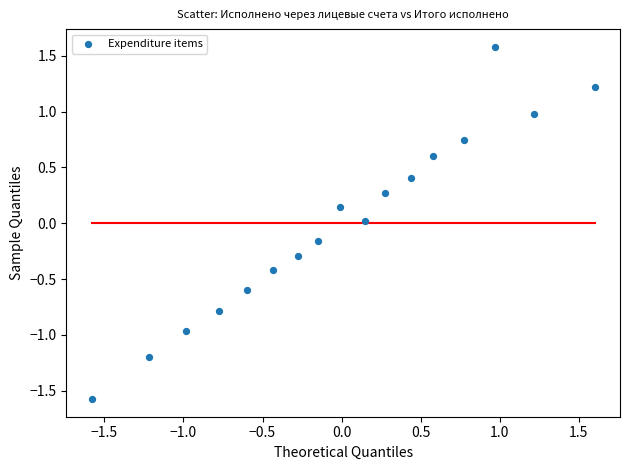

What is the range of Y values (max minus min)?

3.2